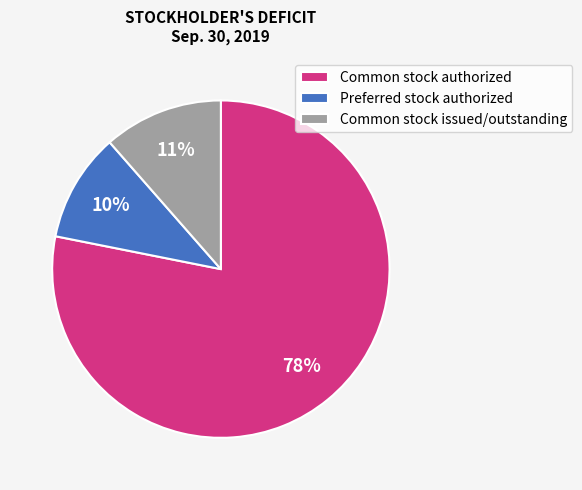

Count the number of slices in the pie.

3